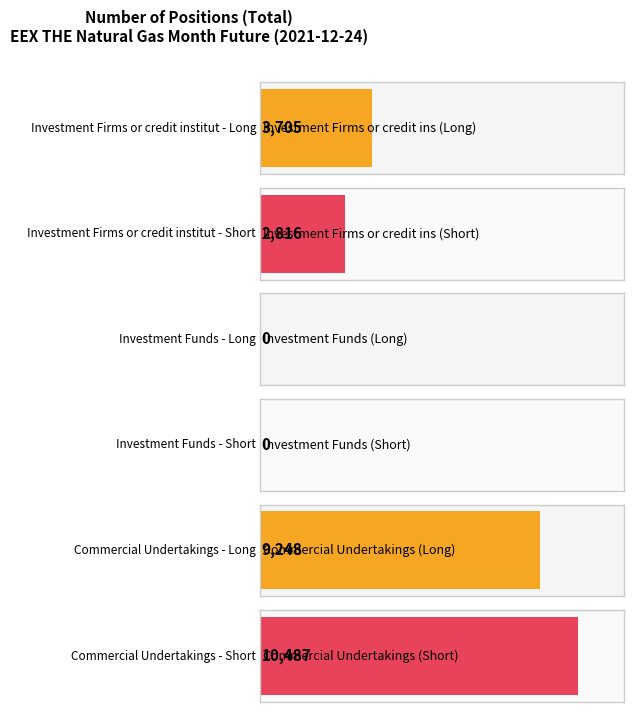

Which series has the largest total across all categories?

Short